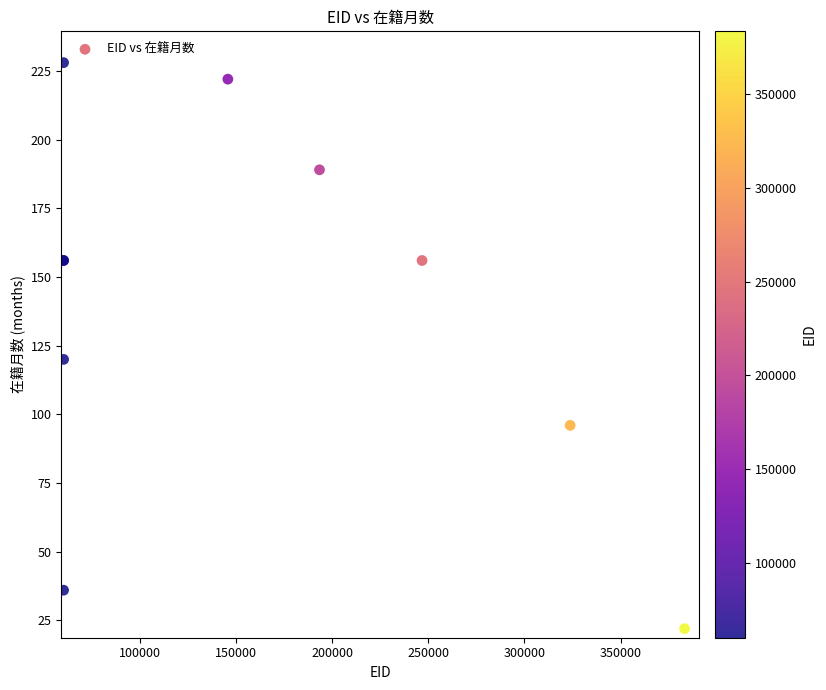

What Y value in the scatter plot is closest to 125?

120